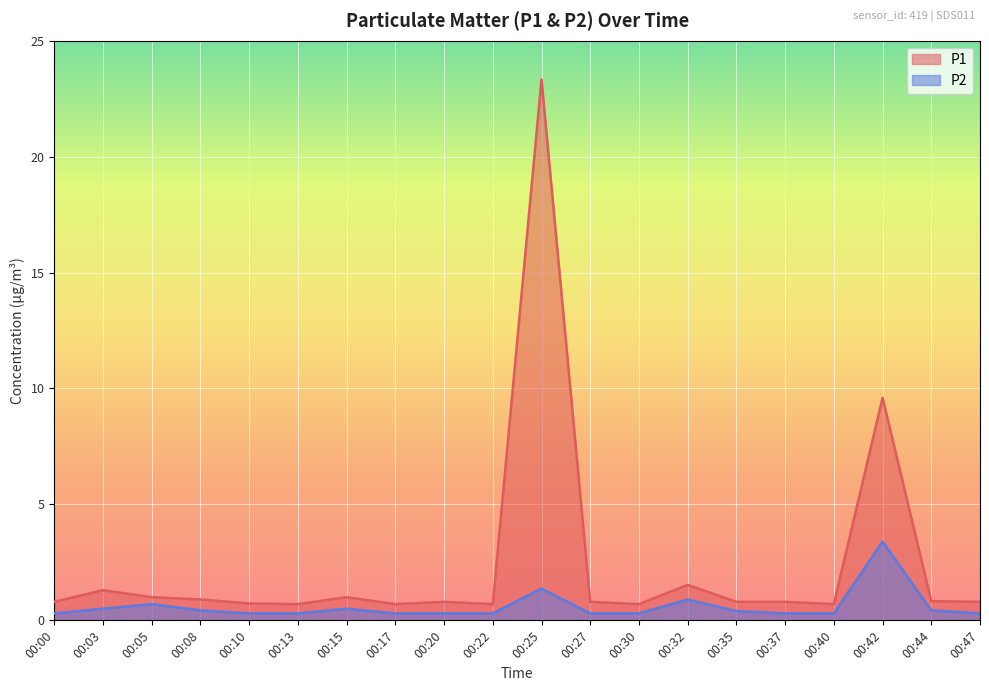

How many lines are shown in the chart?

2